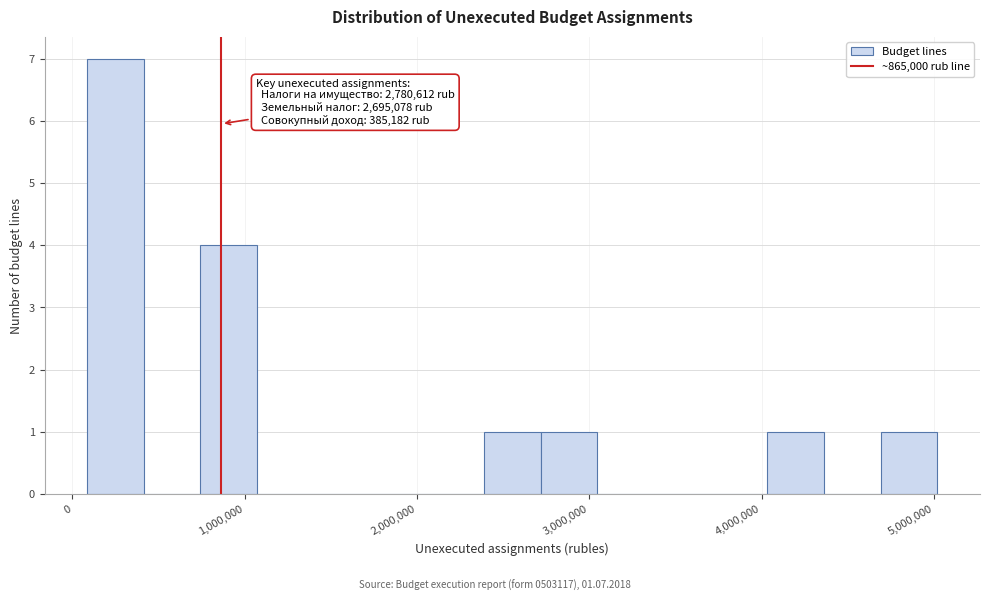

Read against the x-axis, roughly where is the centre of the tallest bar?

300000